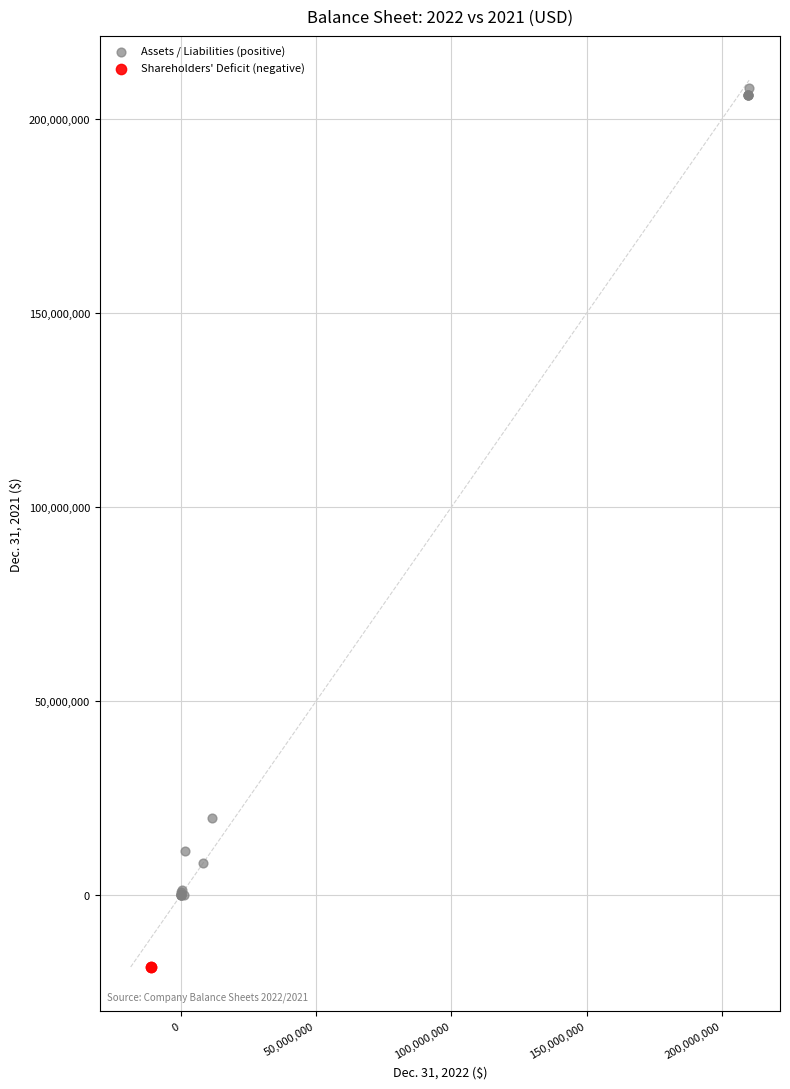

What are all the series names shown in the legend?

Assets / Liabilities (positive), Shareholders' Deficit (negative)